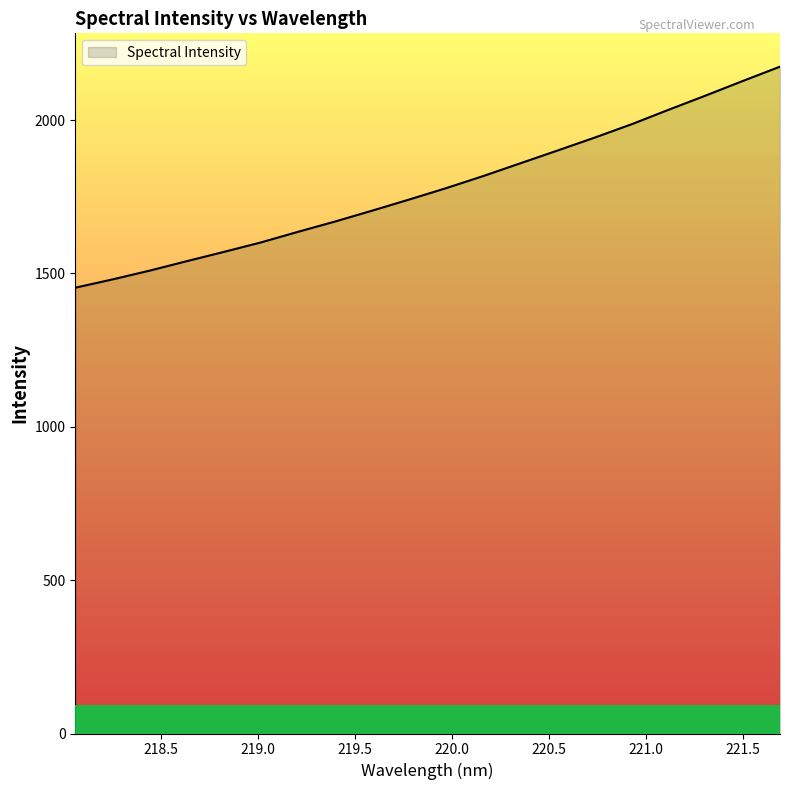

How many series are shown in this chart?

1